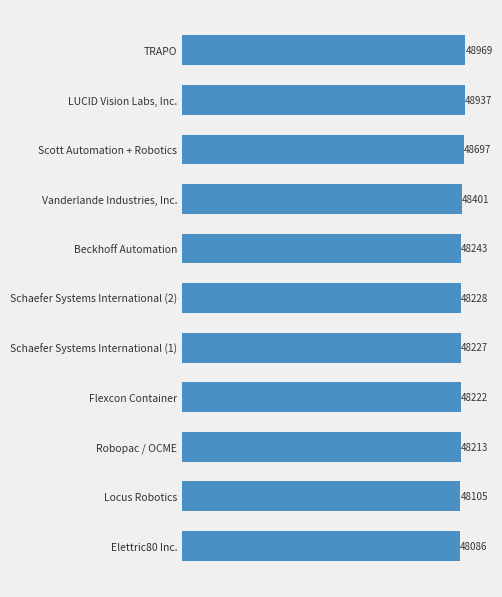

Is it true that the value at LUCID Vision Labs, Inc. is 48937?

True